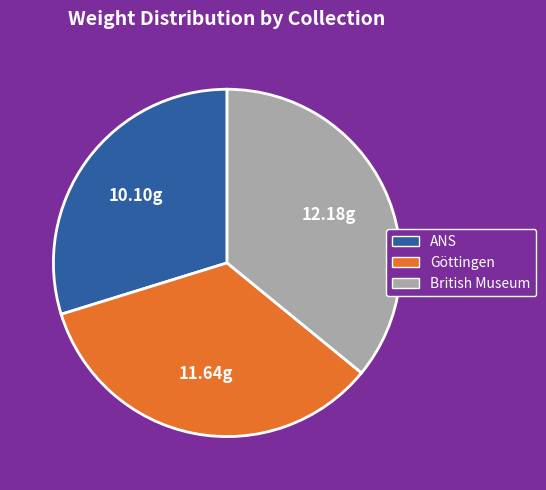

Rank the categories by value from highest to lowest.

British Museum, Göttingen, ANS